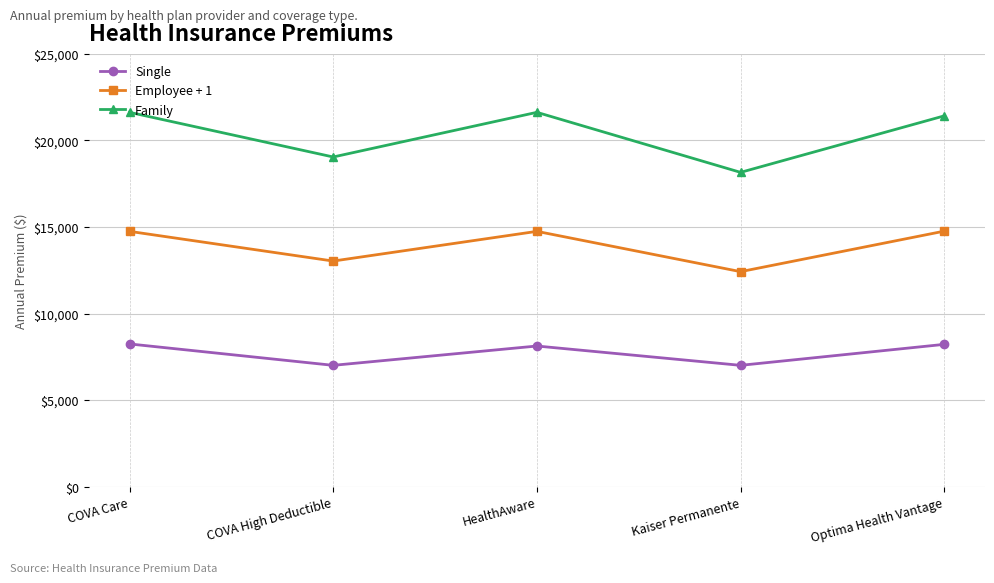

How many series are shown in this chart?

3